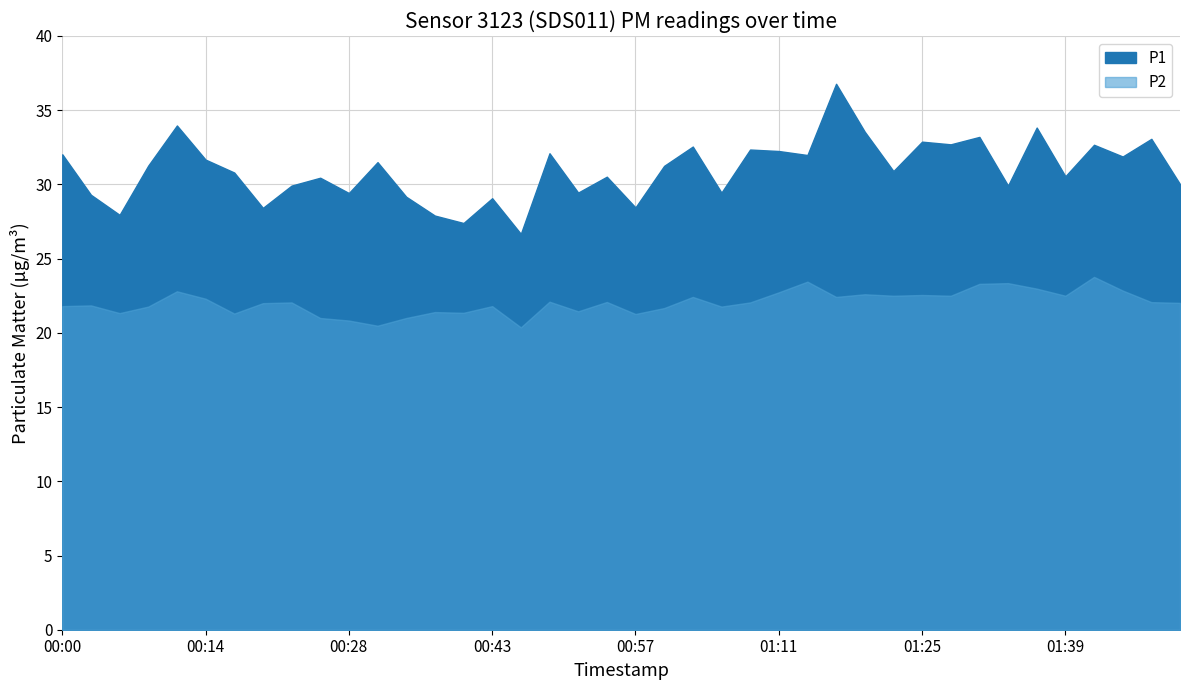

Is the value of P1 at 00:57 greater than the value of P2 at 01:14?

Yes